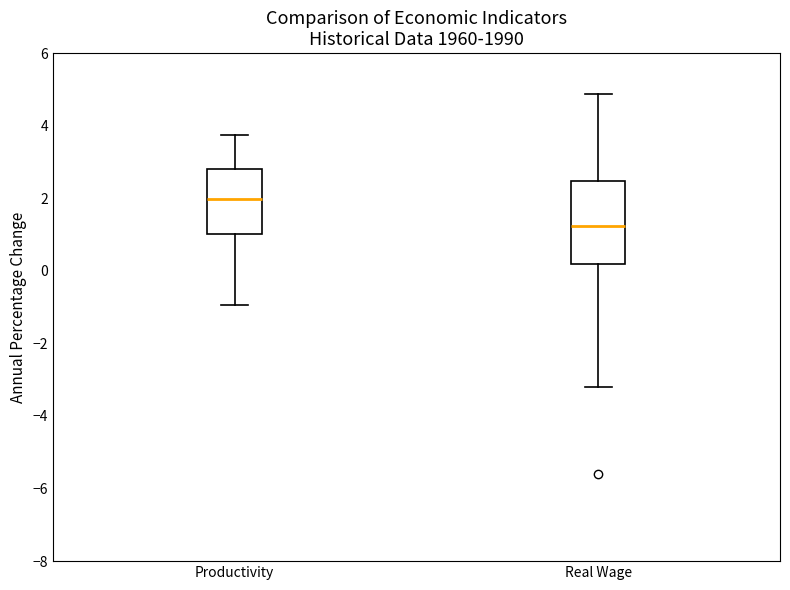

Which box's median line is the lowest?

Real Wage